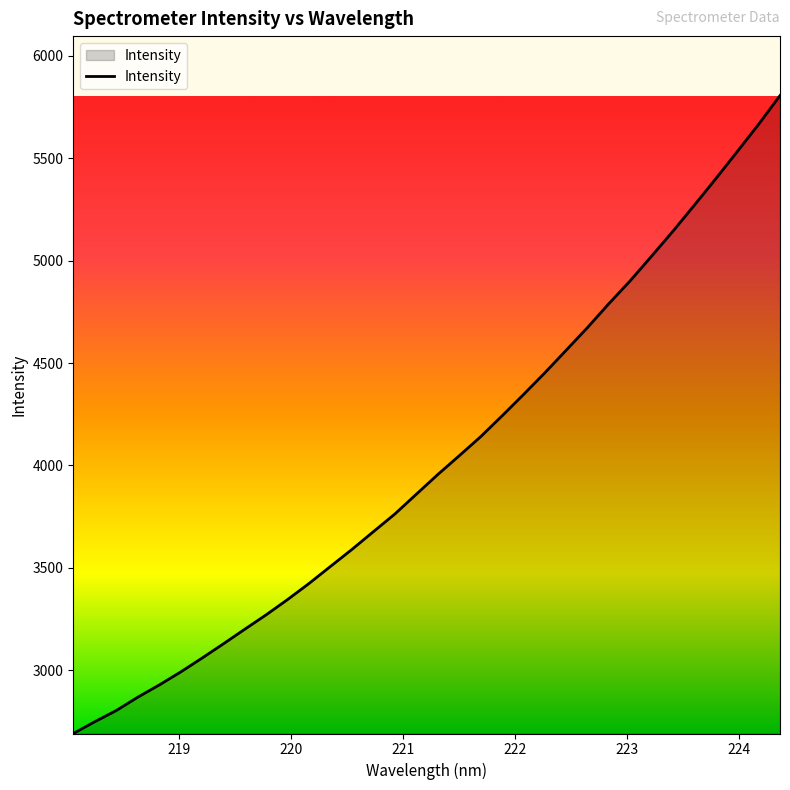

Does the chart display data point markers on the line(s)?

No